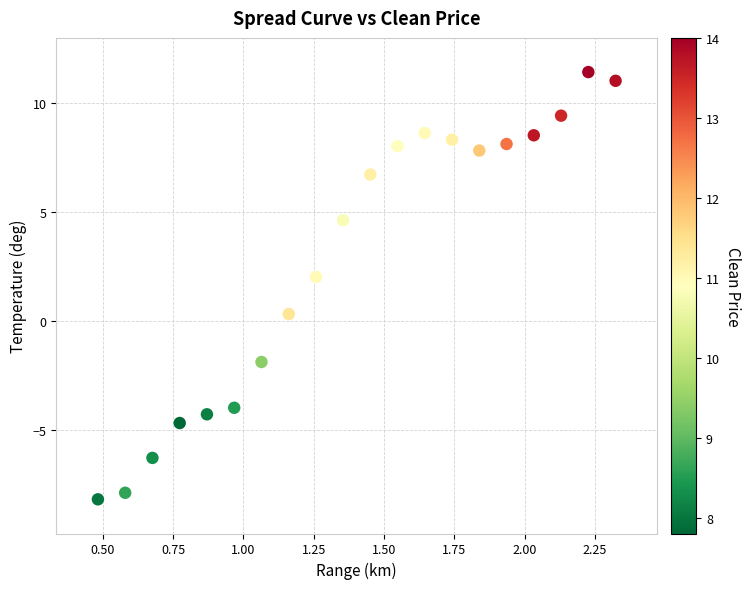

What is the range of X values (max minus min)?

1.8